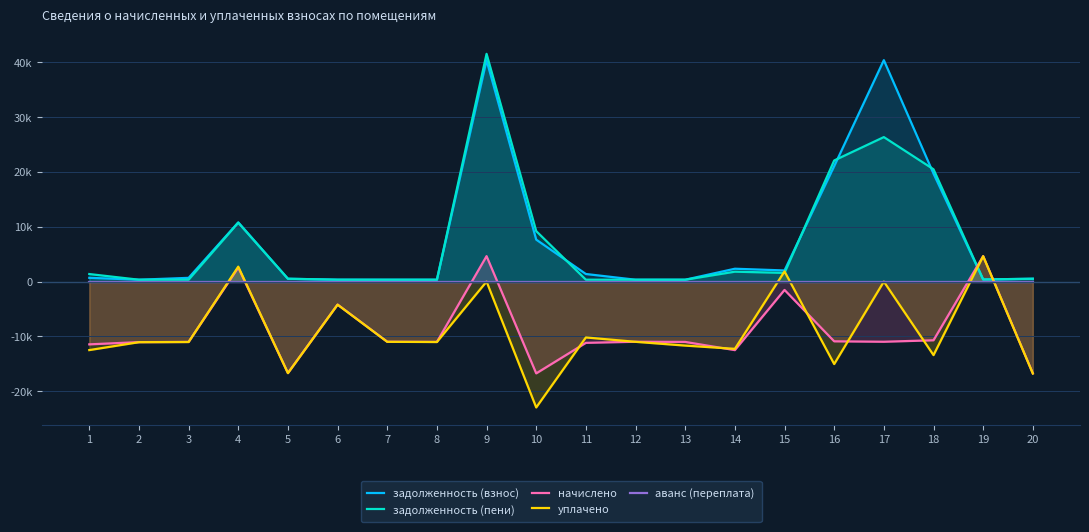

Reading left to right, what are all the values shown in this chart?

задолженность (взнос): 687.4	341.7	681.3	10798.3	516.1	345.8	339.6	340.6	40392.3	7653.8	1383.0	339.6	340.6	2345.6	2031.3	21058.8	40398.7	19704.6	386.8	518.1
задолженность (пени): 1374.8	341.7	340.6	10752.6	516.1	345.8	339.6	340.6	41552.7	9208.2	345.8	339.6	340.6	1806.0	1585.7	22096.1	26364.0	20490.4	386.8	518.1
начислено: -11454.8	-11044.5	-11011.4	2556.0	-16682.9	-4197.4	-10978.2	-11011.4	4641.6	-16749.5	-11177.5	-10978.2	-11011.4	-12504.1	-1522.1	-10898.8	-10978.2	-10709.0	4641.6	-16749.5
уплачено: -12499.0	-11057.5	-11024.4	2724.0	-16702.6	-4210.6	-10991.1	-11024.4	0.0	-22967.1	-10192.7	-10991.1	-11679.8	-12270.7	1860.4	-15047.9	0.0	-13416.6	4626.9	-16769.2
аванс (переплата): 0.0	0.0	0.0	0.0	0.0	0.0	0.0	0.0	0.0	0.0	0.0	0.0	0.0	0.0	0.0	0.0	0.0	0.0	0.0	0.0